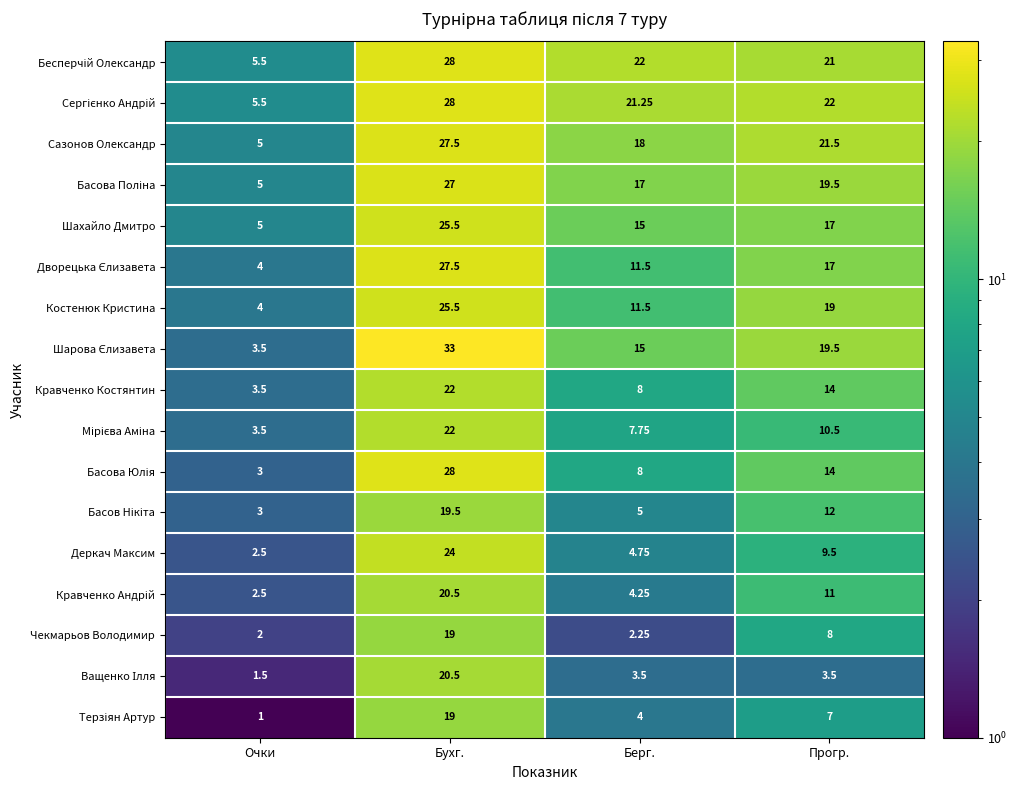

Between Берг. and Прогр., which series saw the biggest shift?

Костенюк Кристина